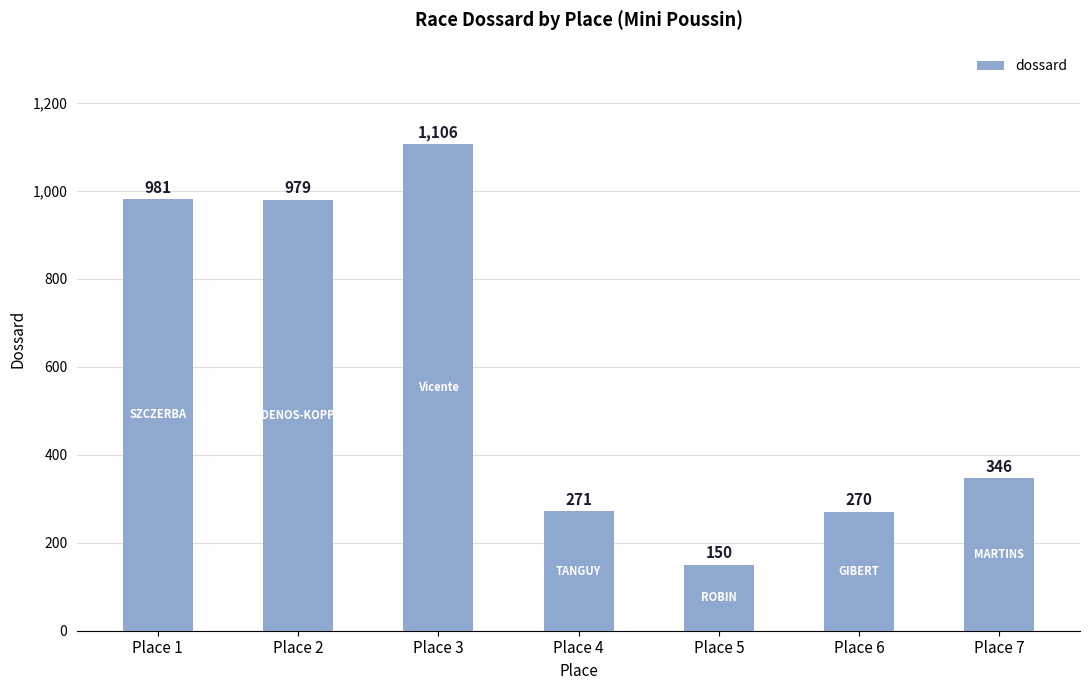

Count the number of categories in the chart.

7